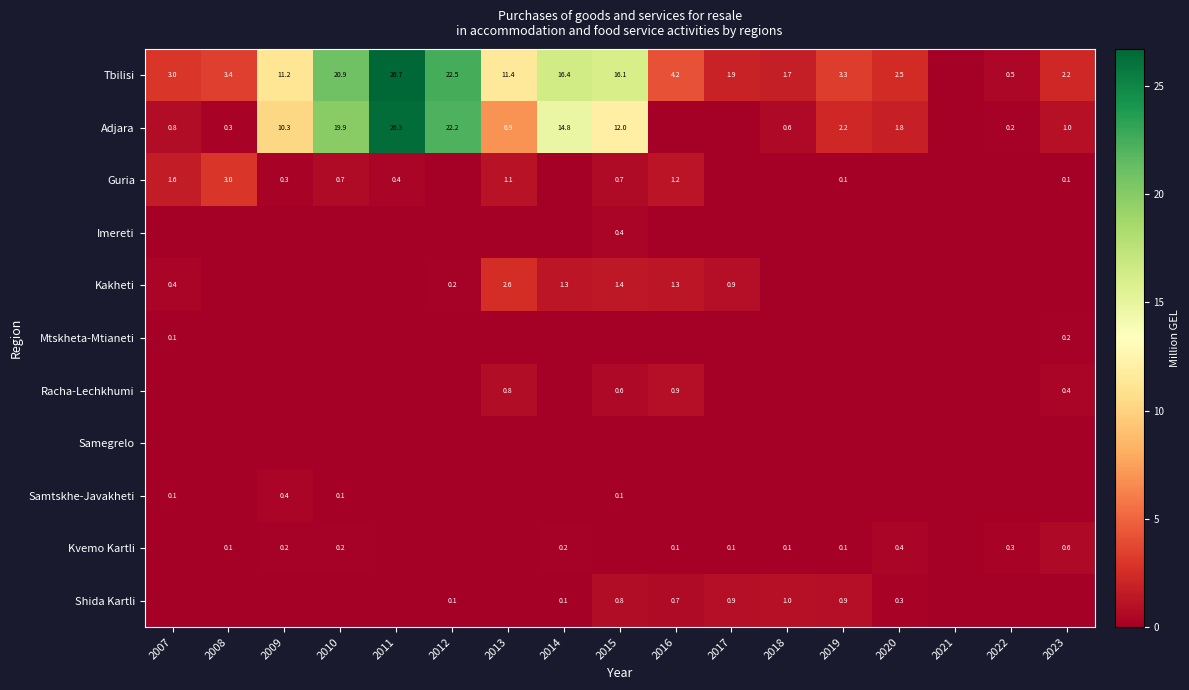

True or false: Tbilisi has a value of 28.9 at 2010.

False